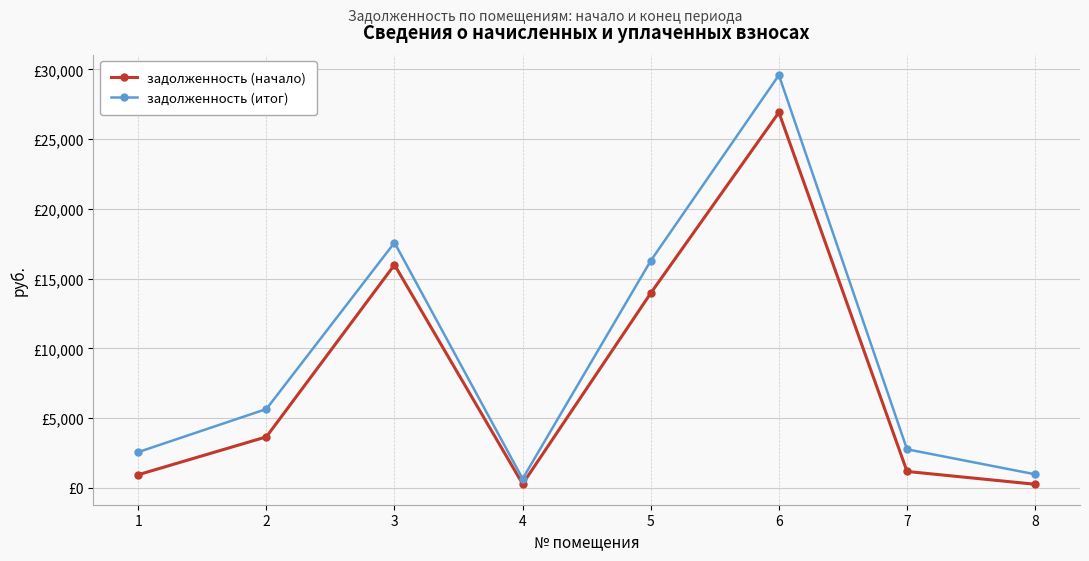

True or false: задолженность (итог) and задолженность (начало) cross at least once.

False